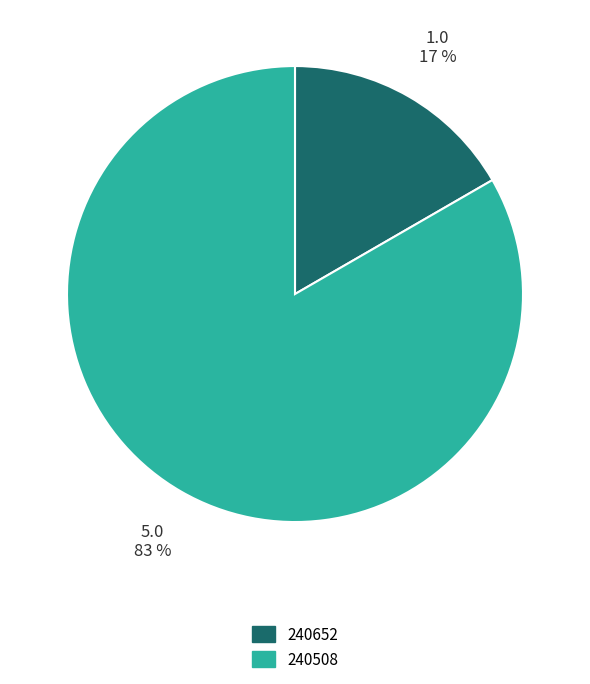

Which category has the biggest portion of the pie?

240508